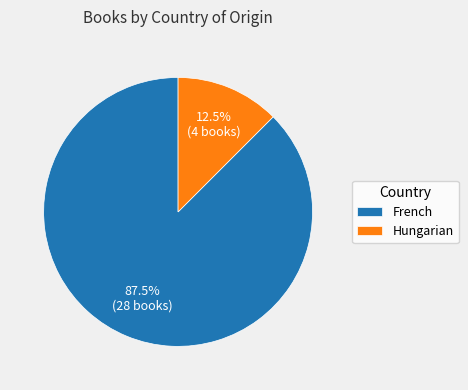

Which slice is the largest?

French